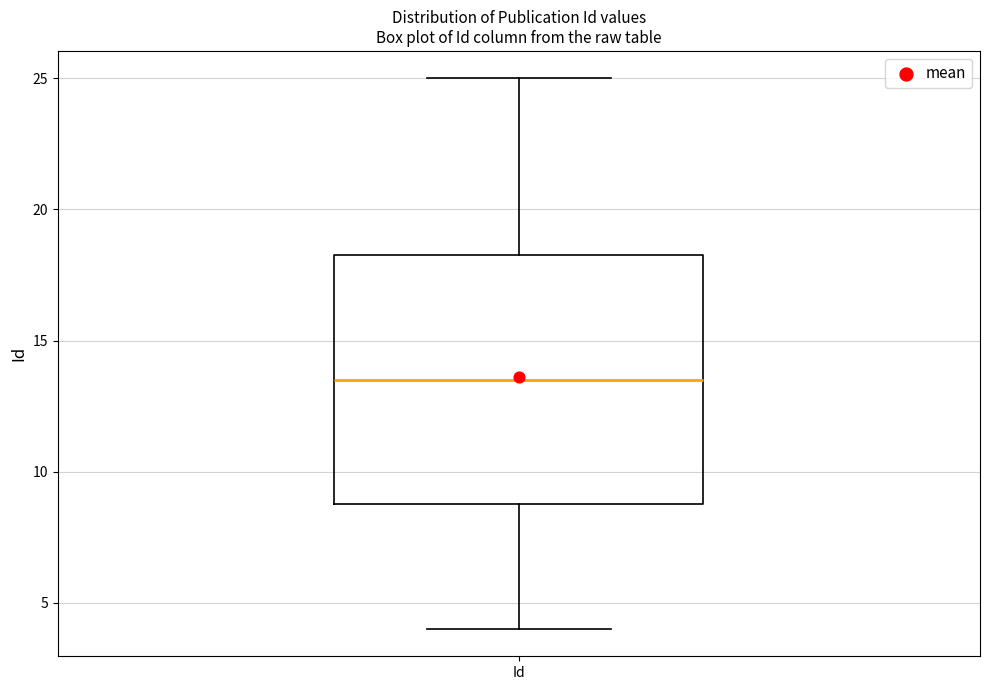

Read this box plot against the y-axis: the position of the median line, the range covered by the box, and the ends of both whiskers. The values are not printed on the chart, so give them approximately, as read against the axis.

median 13.5, box 9.0 to 18.5, whiskers 4.0 to 25.0